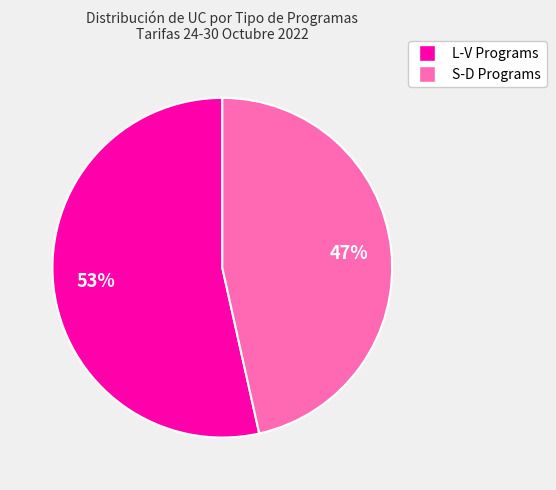

To the nearest percent, what is the average slice percentage?

50%